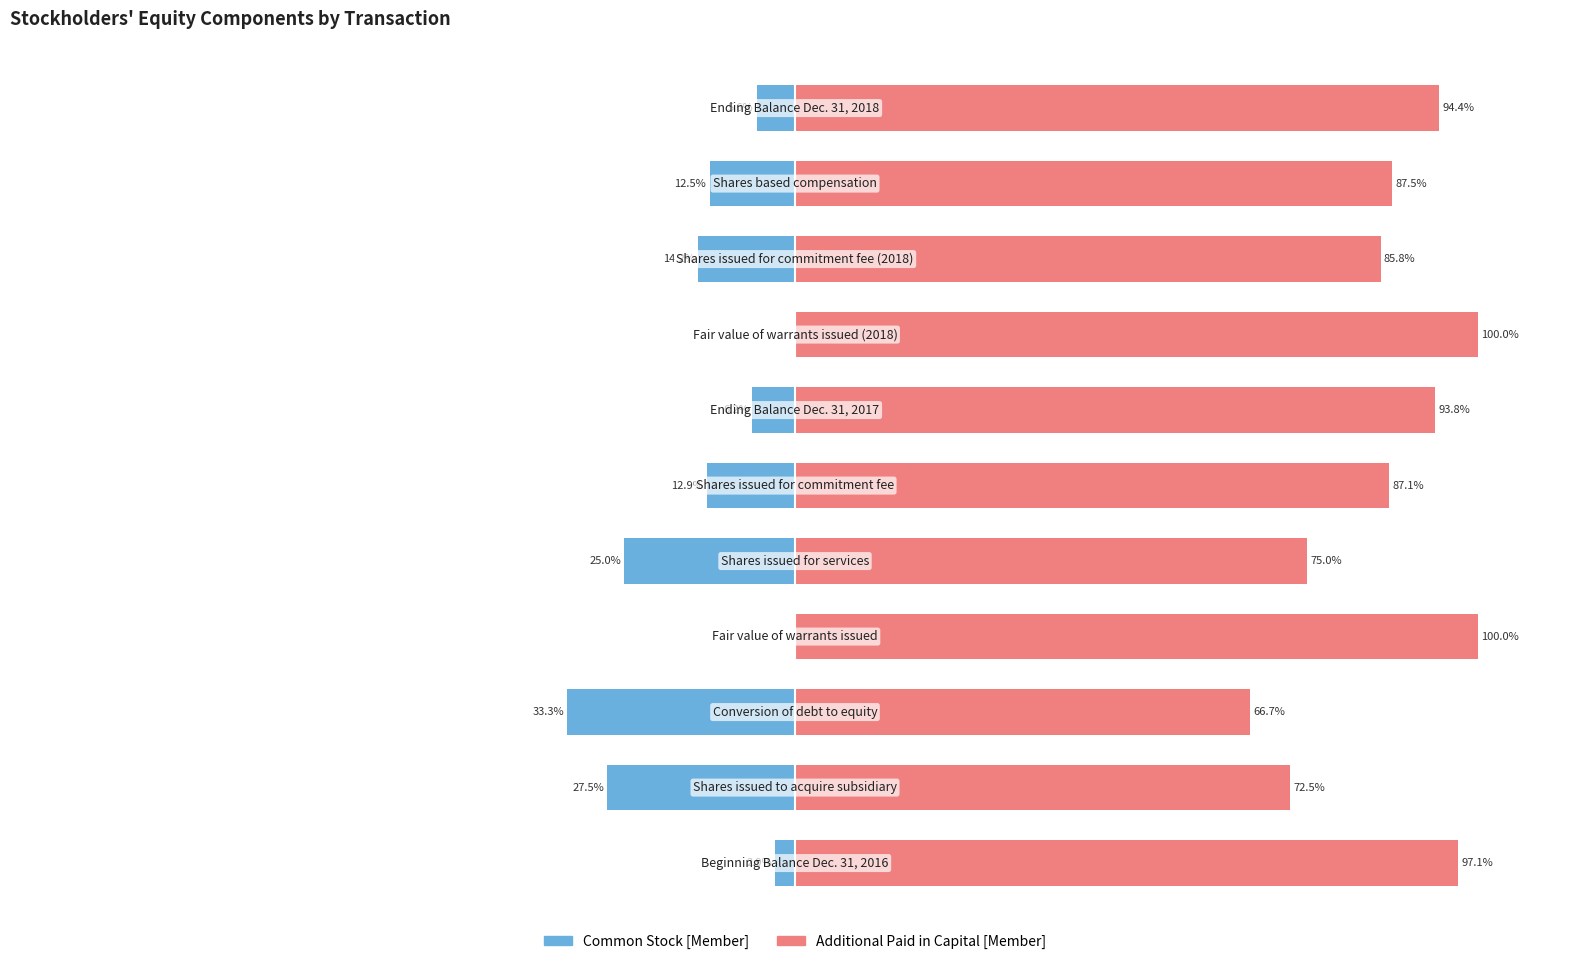

The Common Stock [Member] series shows -1.2 at 0. True or false?

False